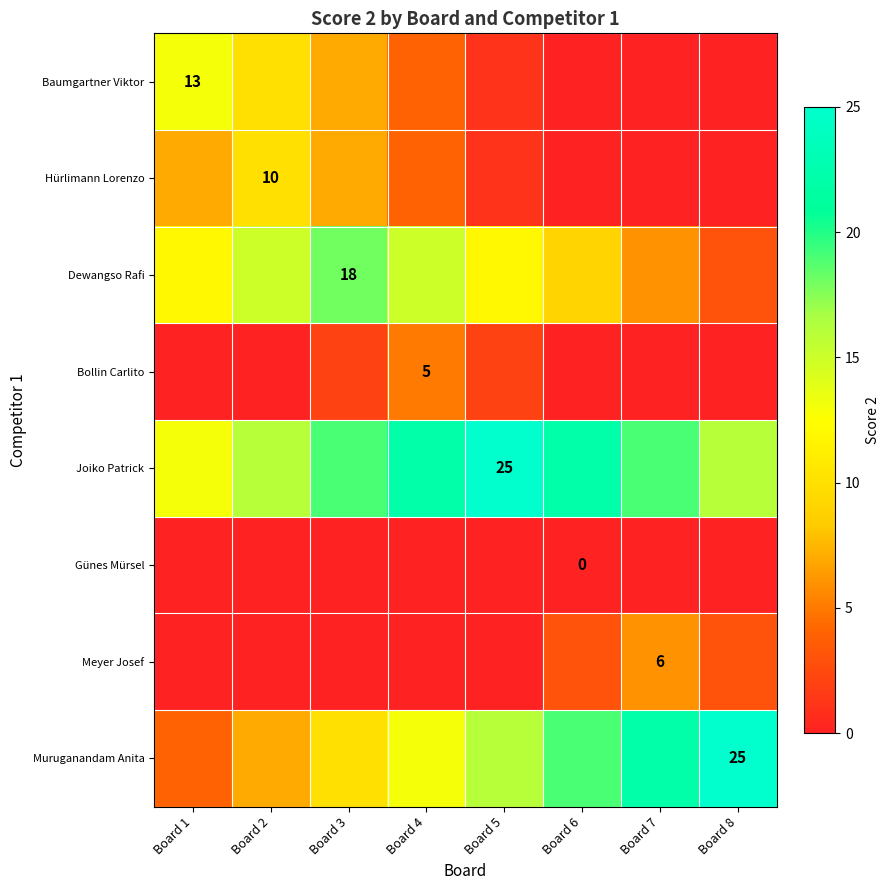

The value of Dewangso Rafi at Board 3 is 18. True or false?

True